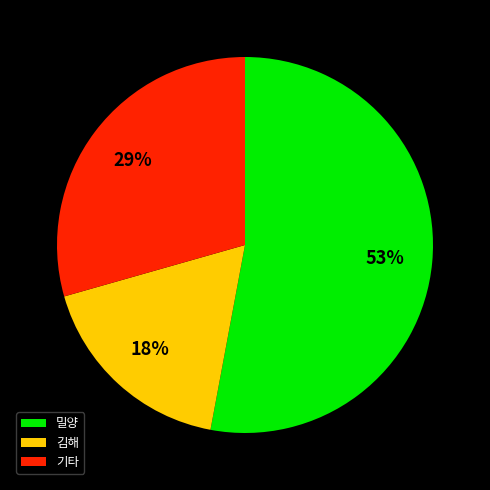

Does any single category account for the majority?

Yes